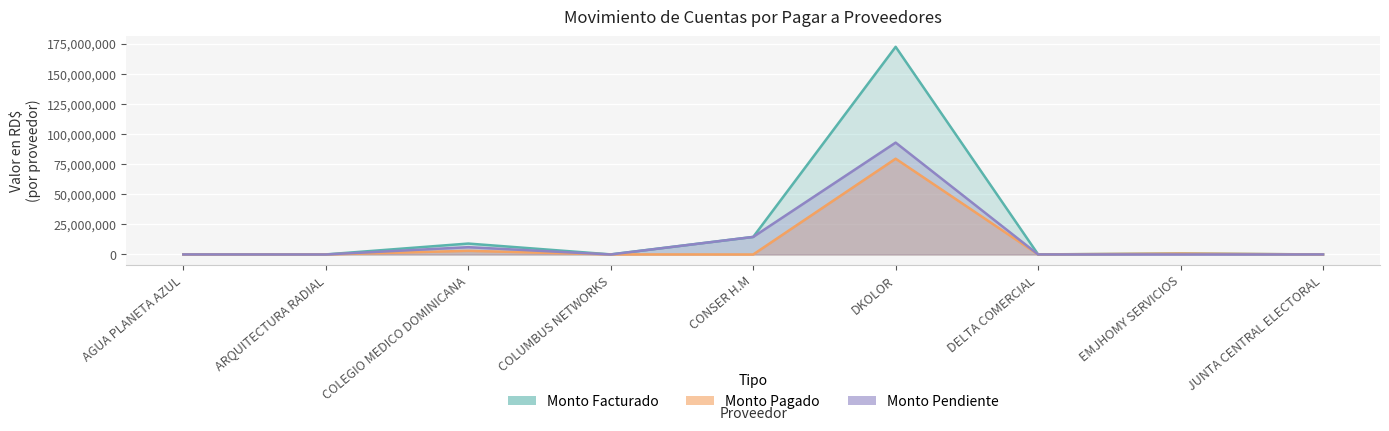

Is it true that Monto Pagado equals 47200.0 at ARQUITECTURA RADIAL?

True